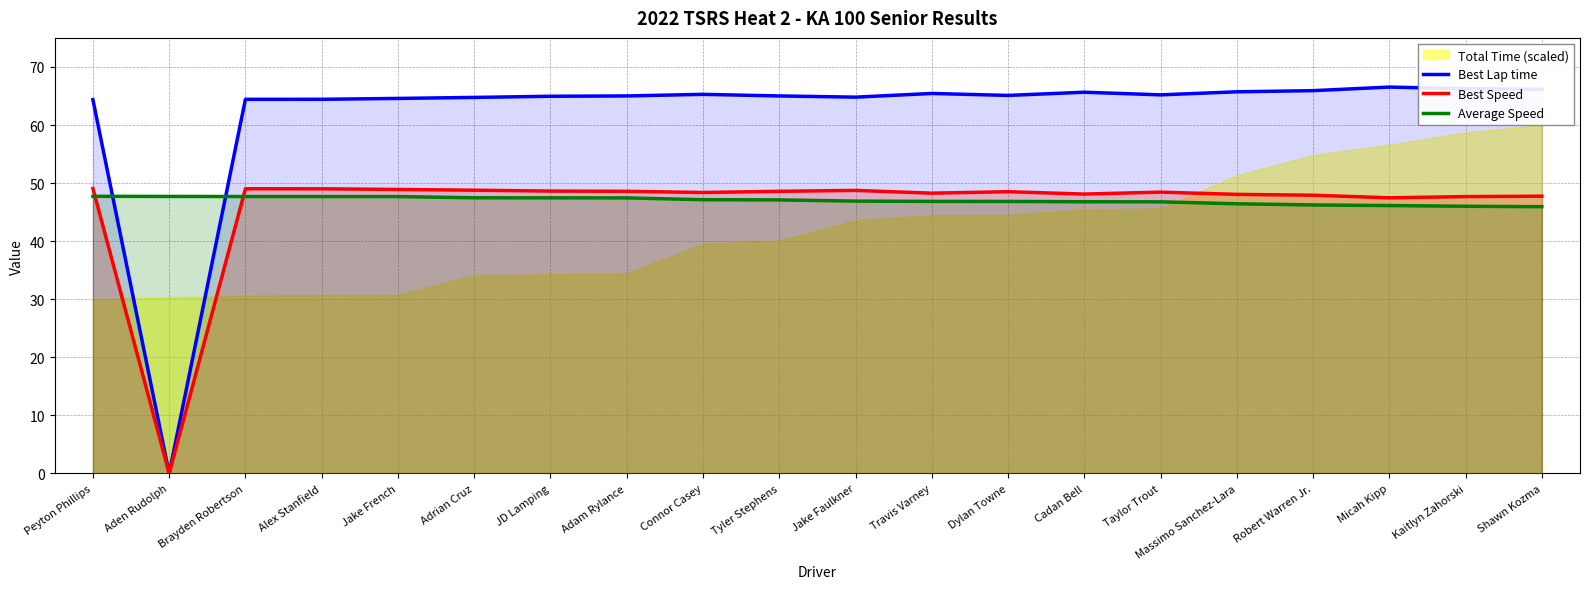

What is the sum of the Best Speed values at Alex Stanfield and Adam Rylance?

97.6